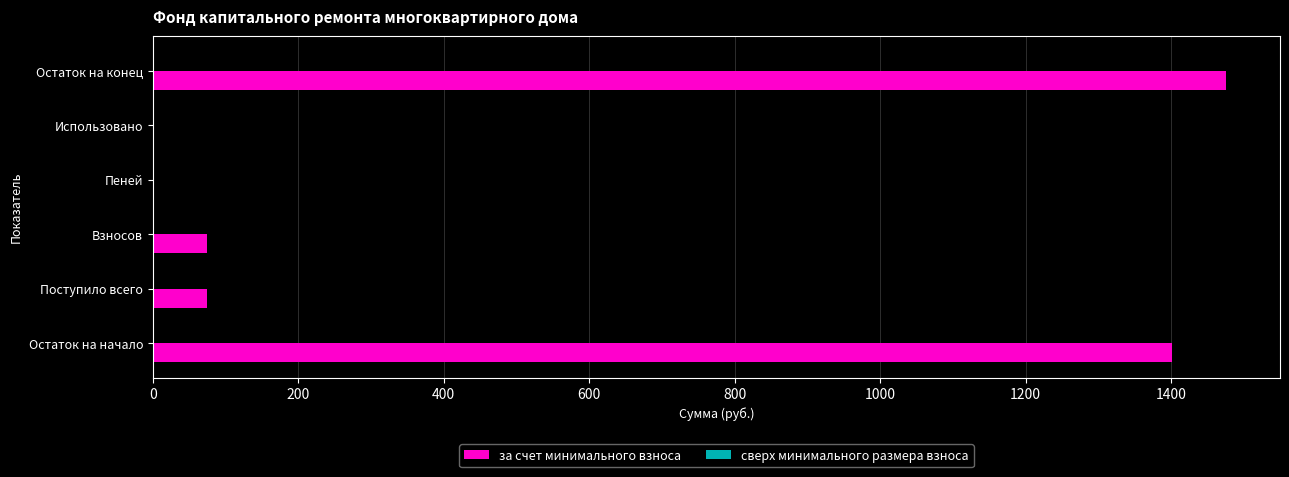

What is the maximum value shown in the chart?

1475.7